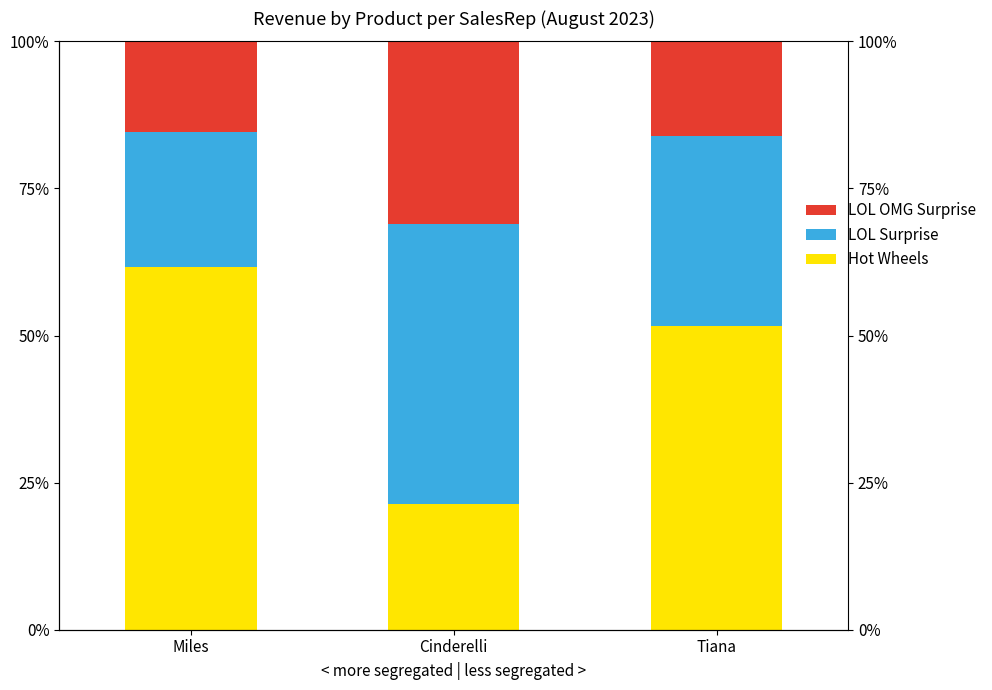

Reading left to right, transcribe all the data shown in this chart.

Hot Wheels: 61.7	21.3	51.7
LOL Surprise: 22.9	47.5	32.2
LOL OMG Surprise: 15.4	31.1	16.2